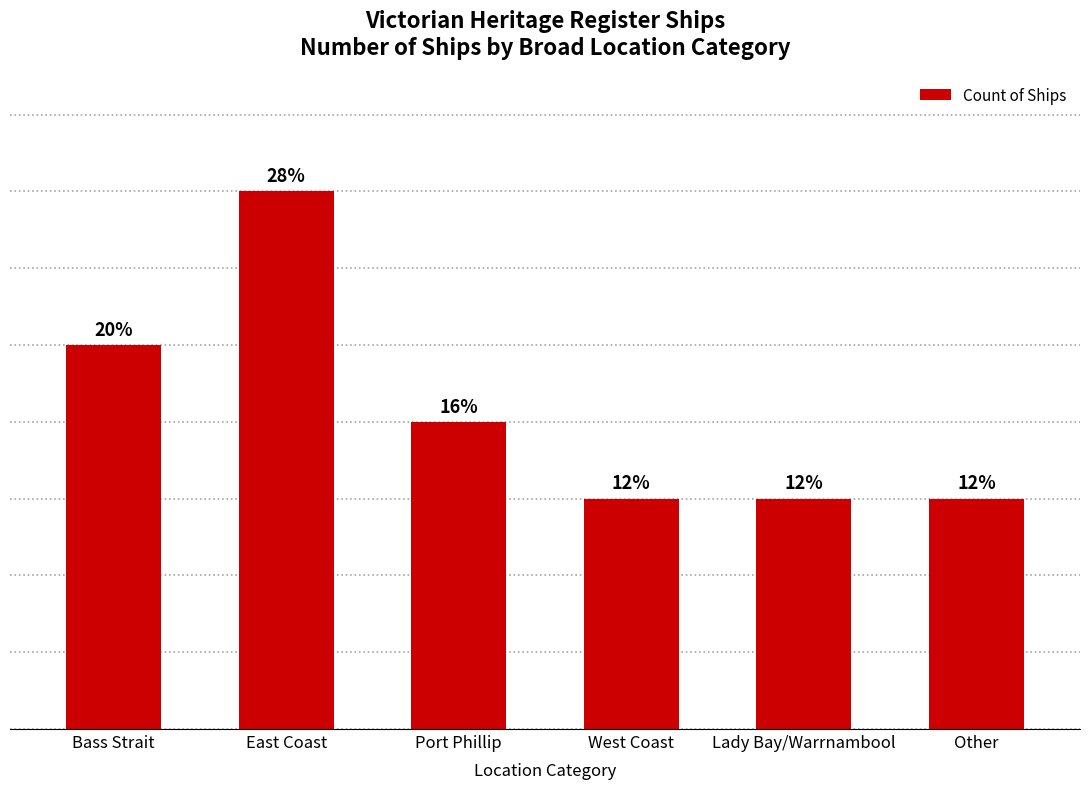

Is it true that the value at Bass Strait is 1?

False